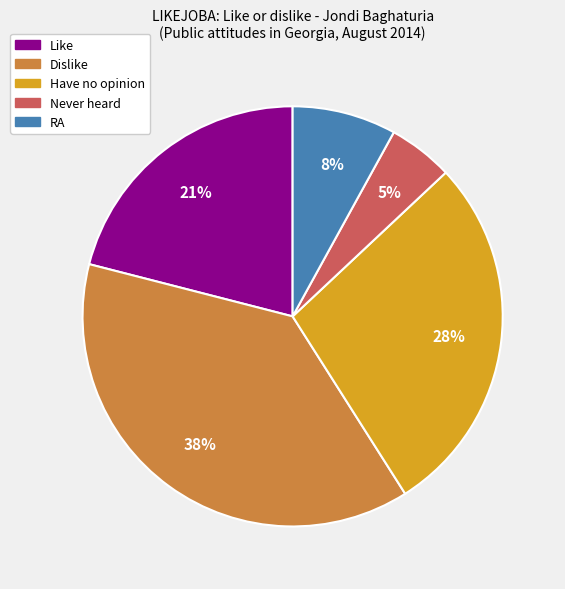

Is there any slice that represents more than half of the pie?

No